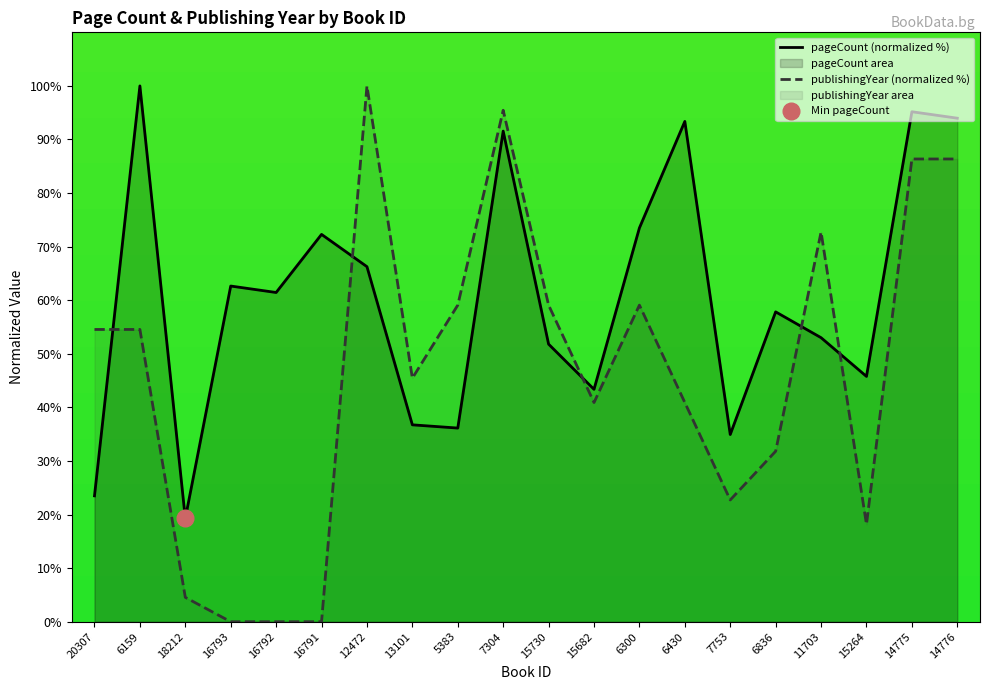

How many interior local peaks does the pageCount (normalized %) series have?

7